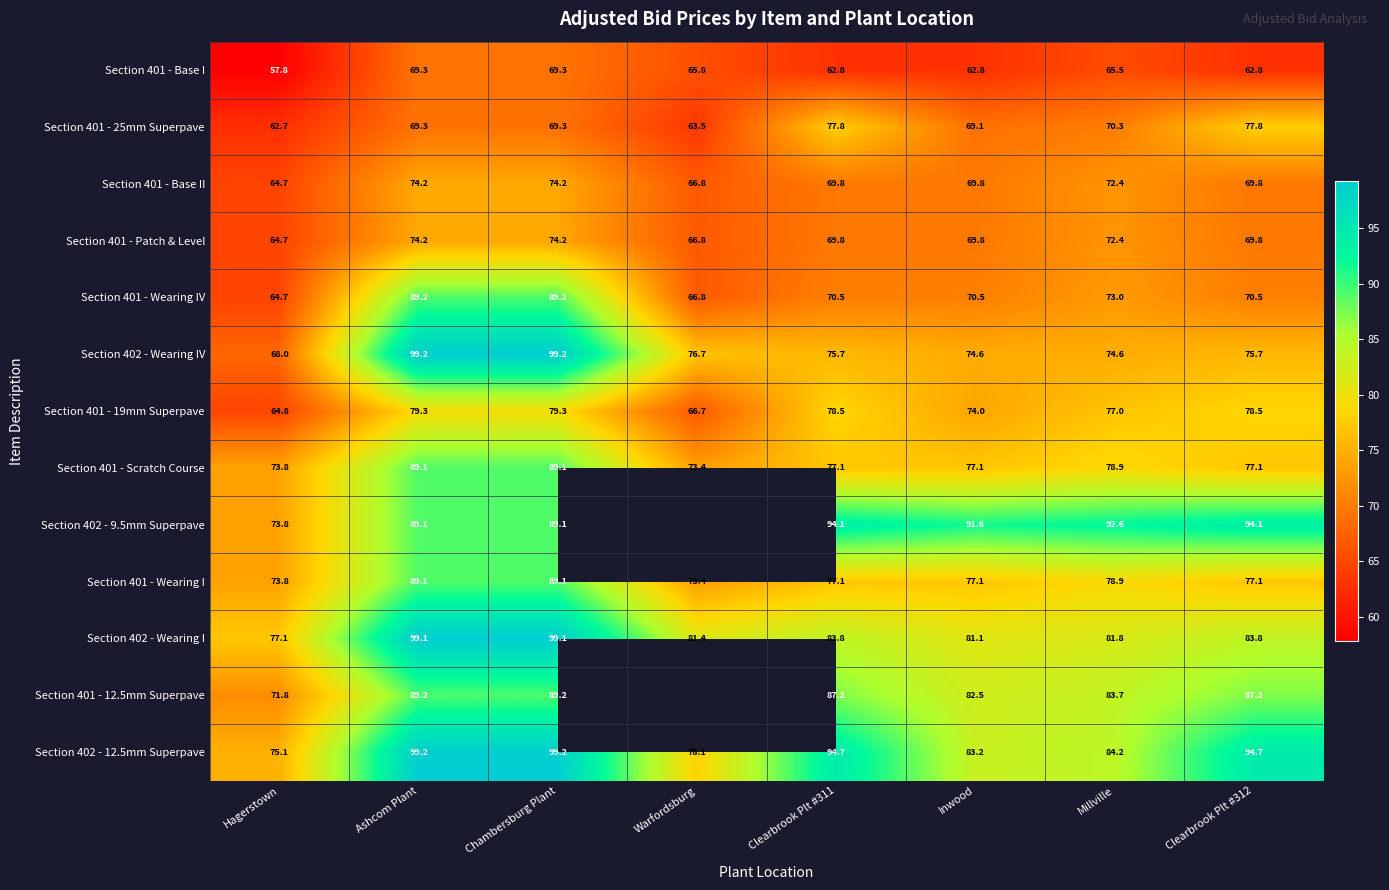

At which label does Section 402 - 12.5mm Superpave first exceed 94?

Ashcom Plant